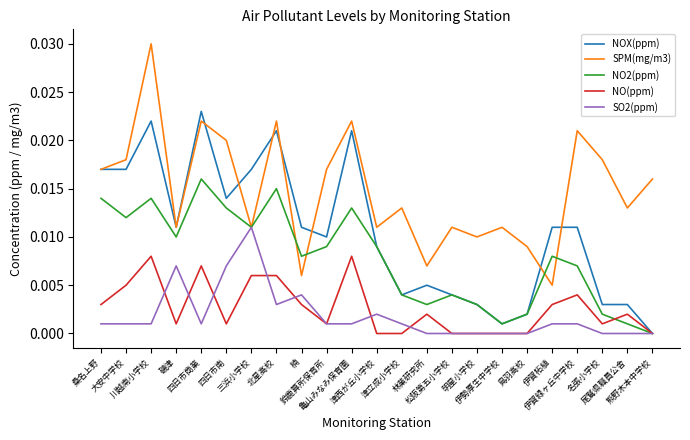

True or false: SPM(mg/m3) has more than 1 points higher than both neighbors.

True